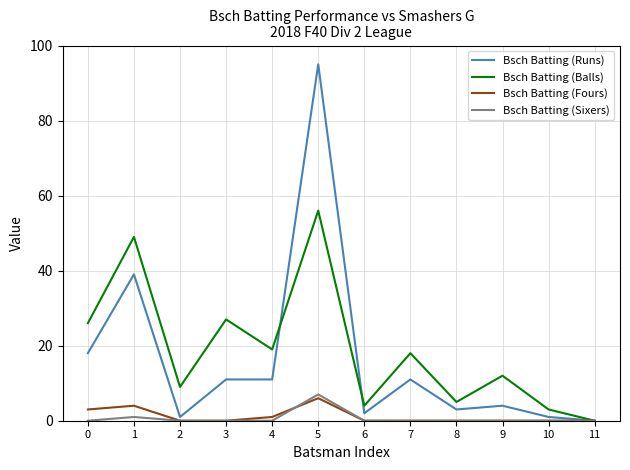

The value of Bsch Batting (Sixers) at 5 is 7. True or false?

True